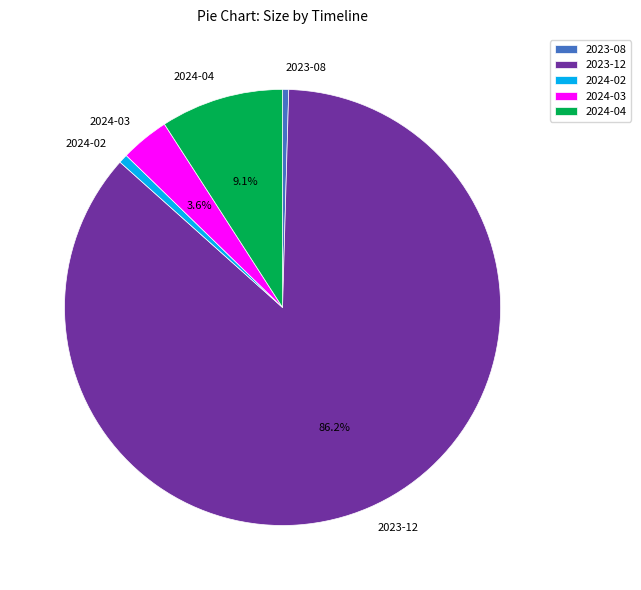

Between 2023-12 and 2024-03, which is larger?

2023-12